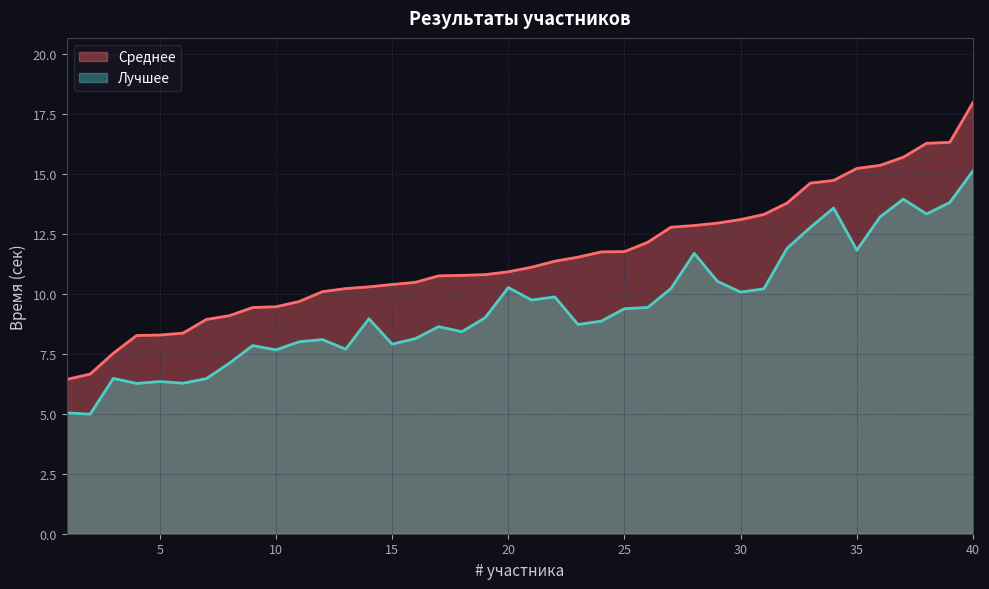

What is the total value across all series at 27?

23.0